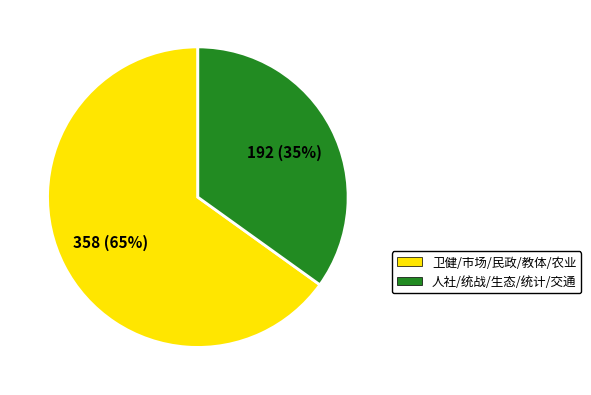

Is the sum of 人社/统战/生态/统计/交通 and 卫健/市场/民政/教体/农业 greater than half?

Yes